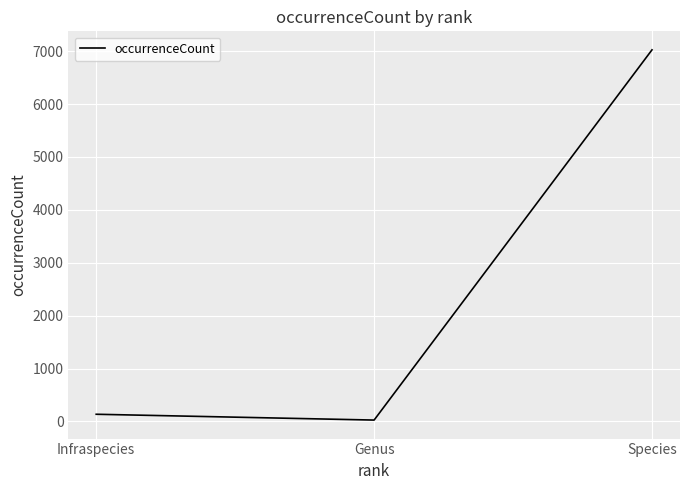

True or false: the data shows 7025 at Species.

True